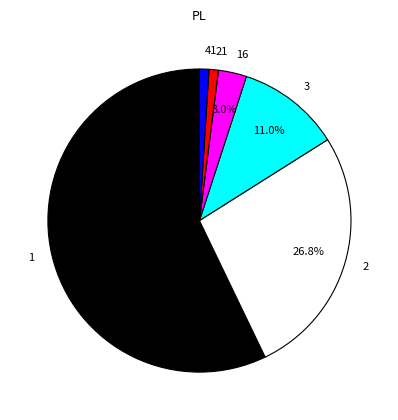

What is the ratio of the value at 16 to the value at 41?

3.0